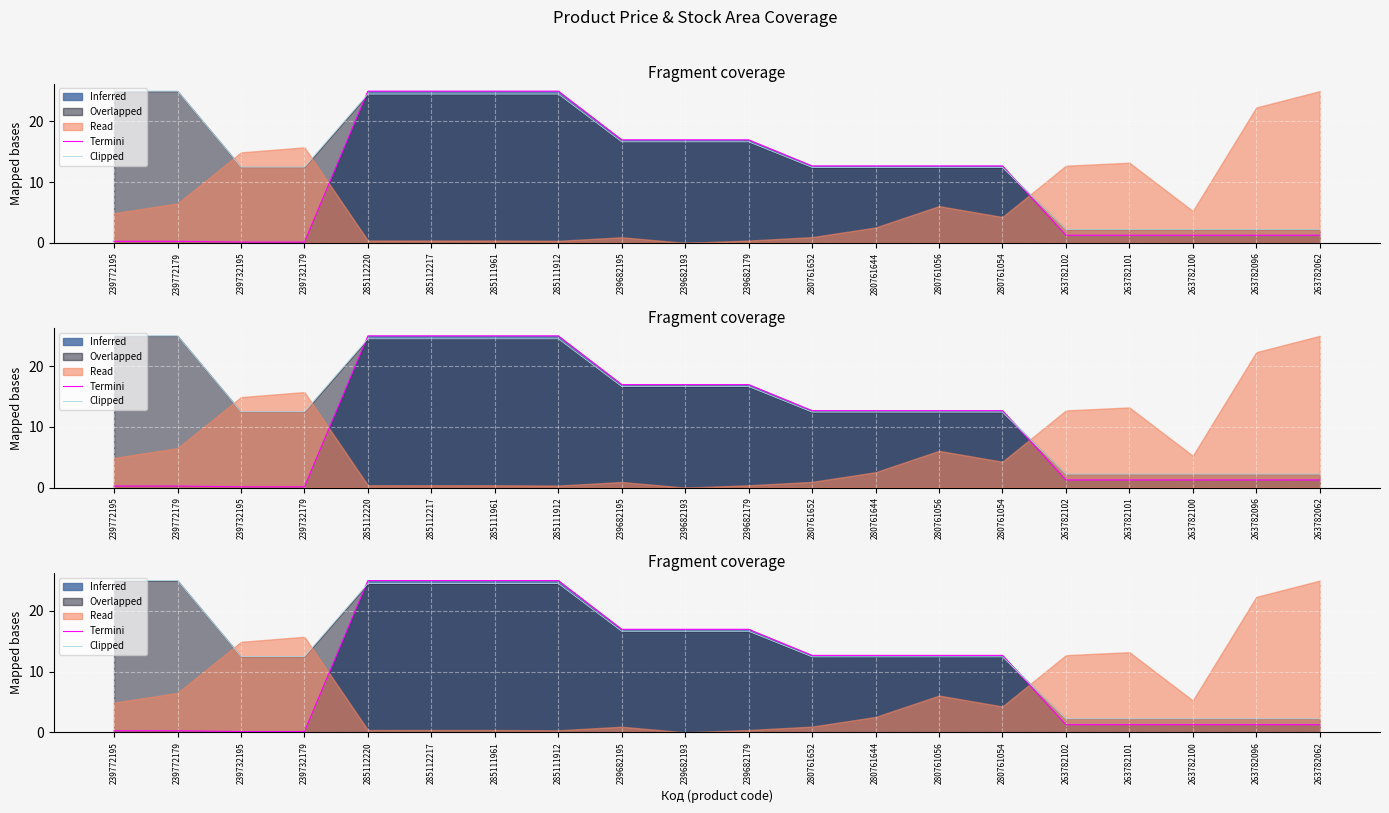

Between 239682195 and 280761652, which series saw the biggest shift?

Termini